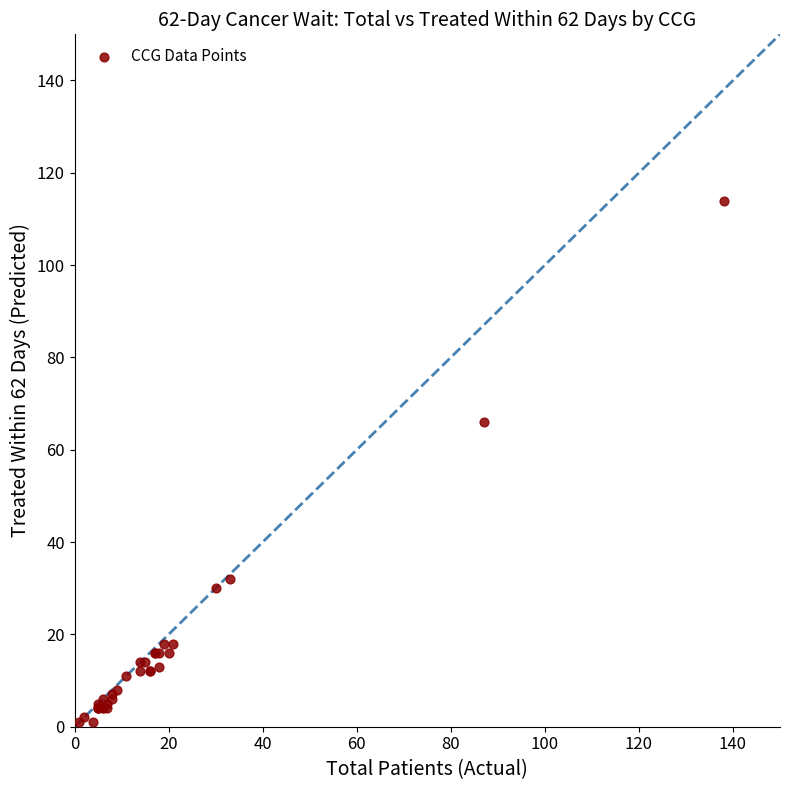

What Y value in the scatter plot is closest to 57?

66